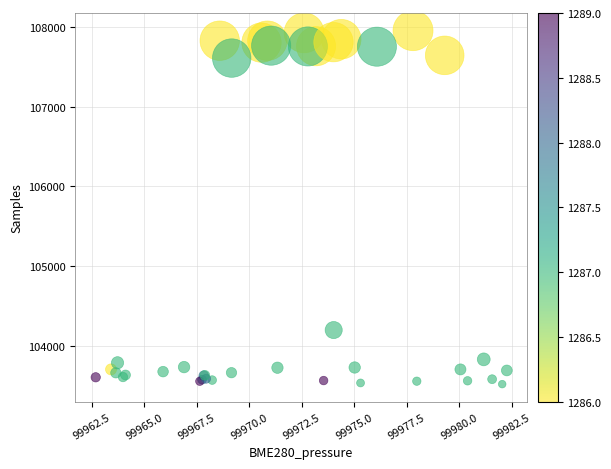

What Y value in the scatter plot is closest to 105736?

104196